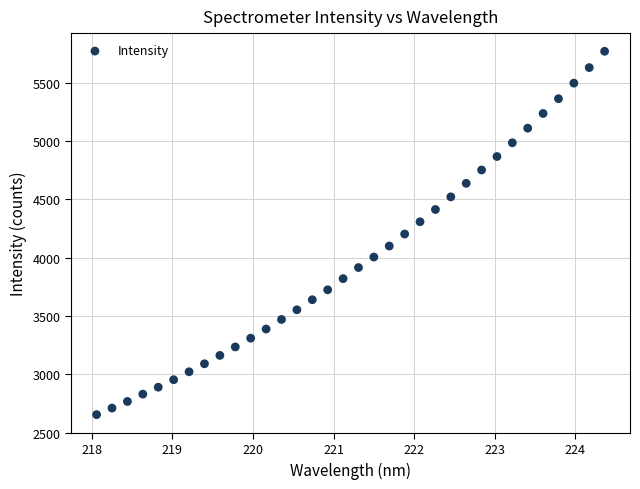

What is the range of X values (max minus min)?

6.3